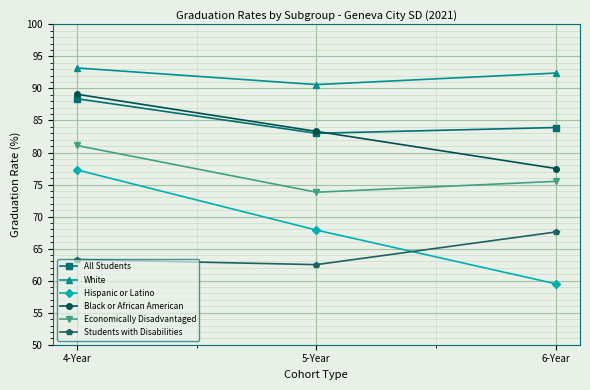

Reading left to right, list all the values displayed in this chart.

All Students: 88.4	83.0	83.9
White: 93.2	90.6	92.4
Hispanic or Latino: 77.3	67.9	59.5
Black or African American: 89.1	83.3	77.5
Economically Disadvantaged: 81.1	73.8	75.5
Students with Disabilities: 63.3	62.5	67.6